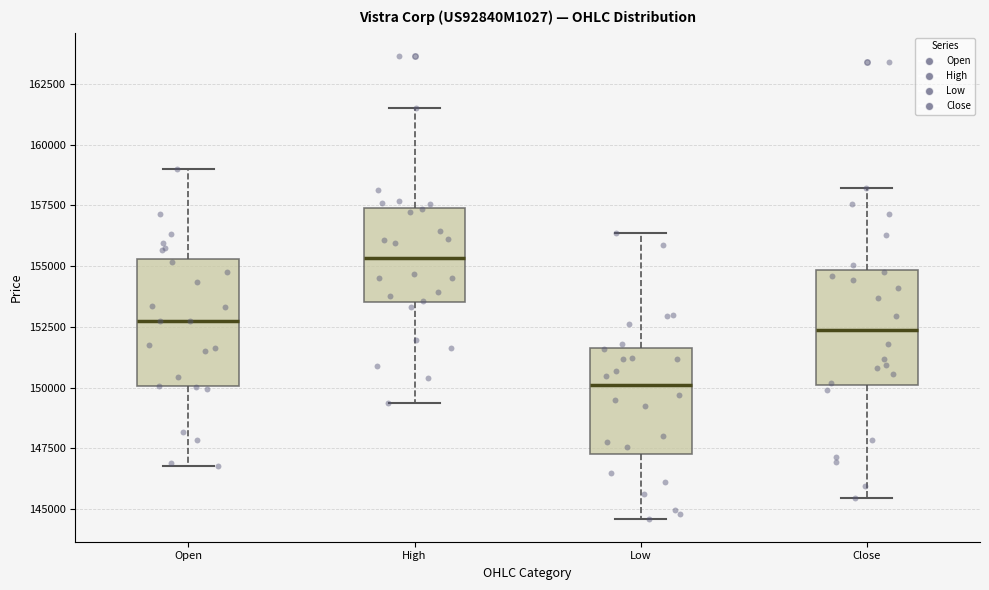

Where is the upper edge of the box for High on the y-axis? The values are not printed on the chart, so give them approximately, as read against the axis.

157500